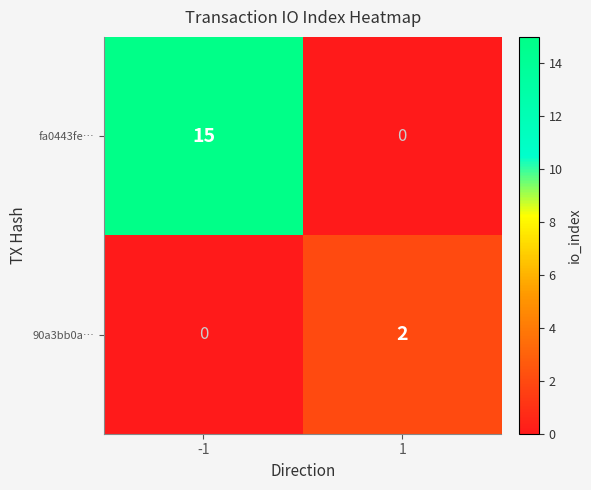

At which category is the sum across all series the highest?

-1